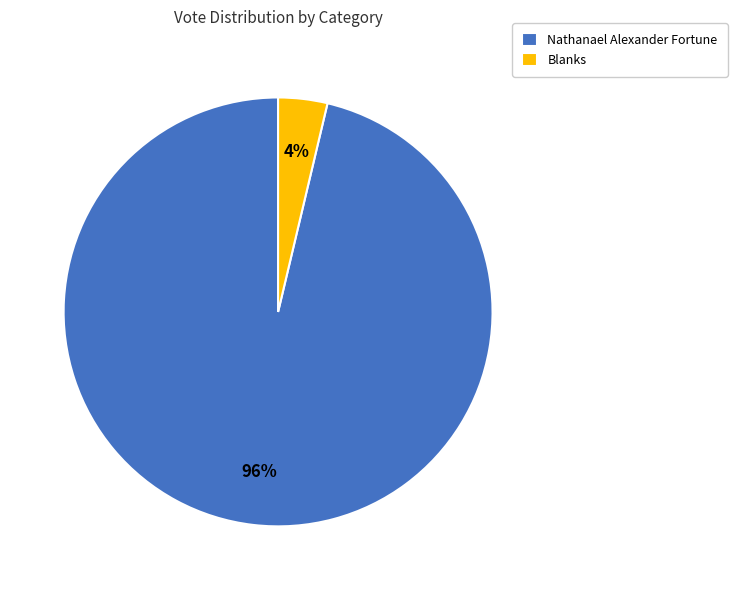

Which slice is the largest?

Nathanael Alexander Fortune